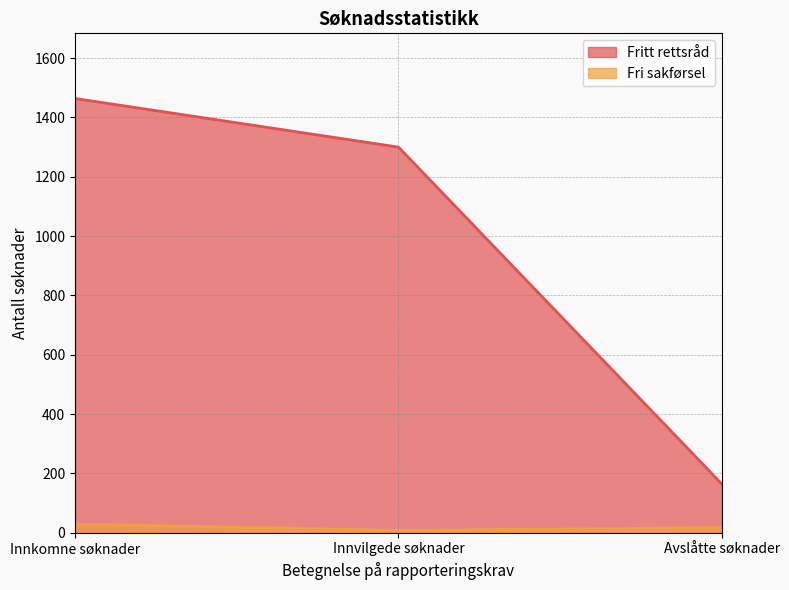

Reading left to right, what are all the values shown in this chart?

Fritt rettsråd: Innkomne søknader=1464	Innvilgede søknader=1300	Avslåtte søknader=164
Fri sakførsel: Innkomne søknader=29	Innvilgede søknader=8	Avslåtte søknader=17